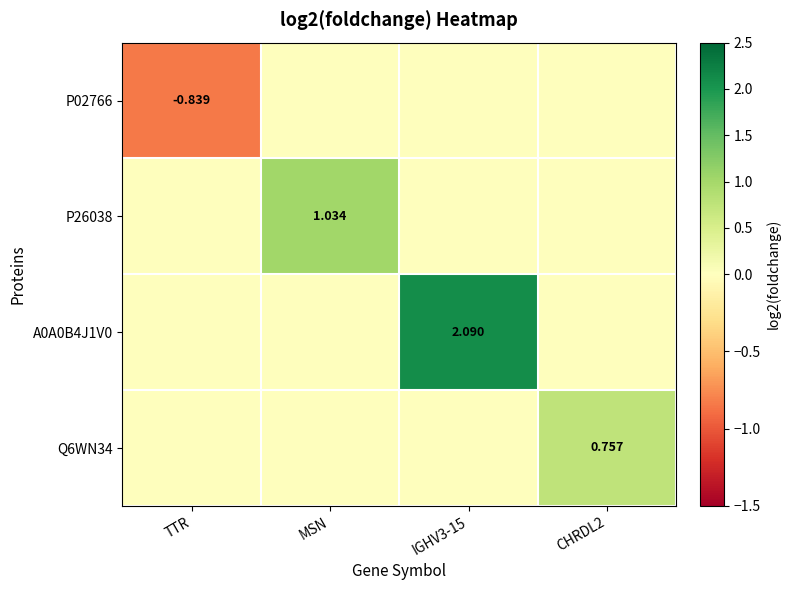

Is the value of P26038 at IGHV3-15 greater than the value of P02766 at MSN?

No